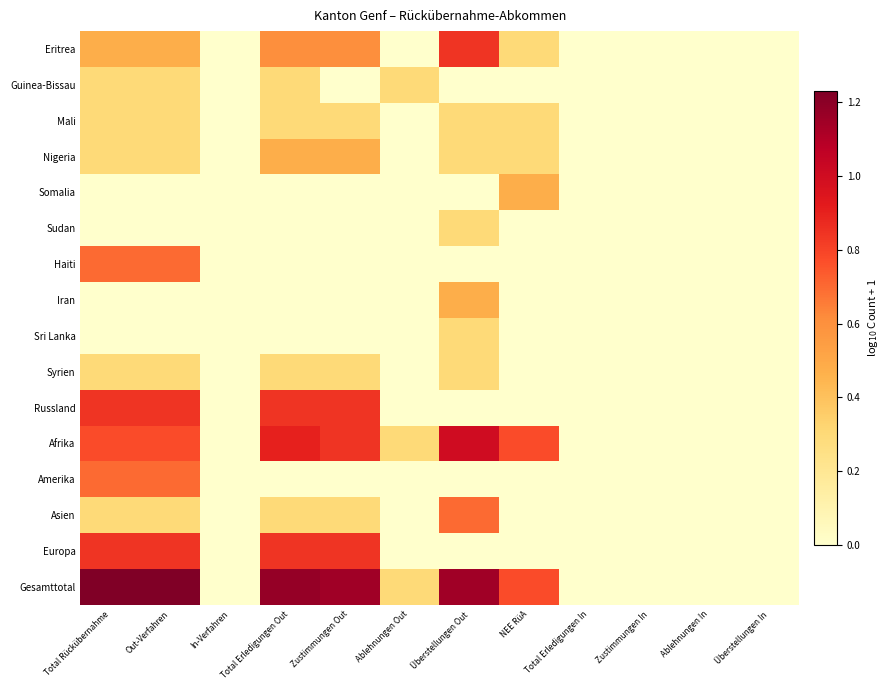

At Total Erledigungen In, list the series in order from largest to smallest.

Eritrea, Guinea-Bissau, Mali, Nigeria, Somalia, Sudan, Haiti, Iran, Sri Lanka, Syrien, Russland, Afrika, Amerika, Asien, Europa, Gesamttotal